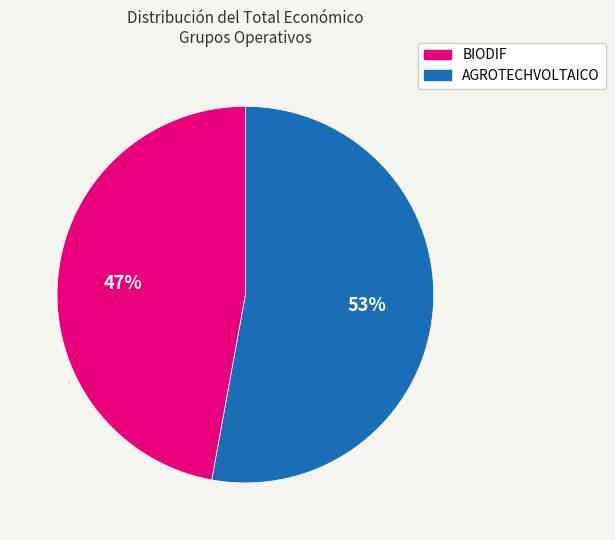

To the nearest percent, what is the average slice percentage?

50%